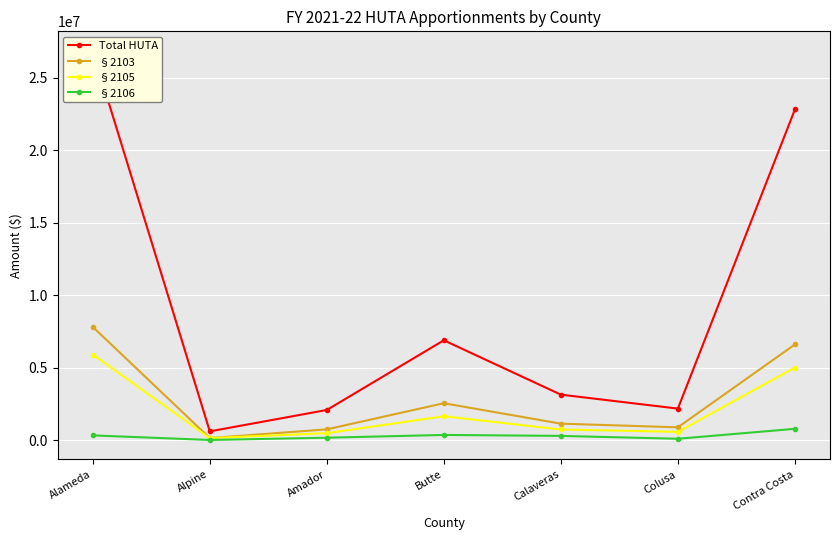

What is the average value of the §2103 series?

2847429.0